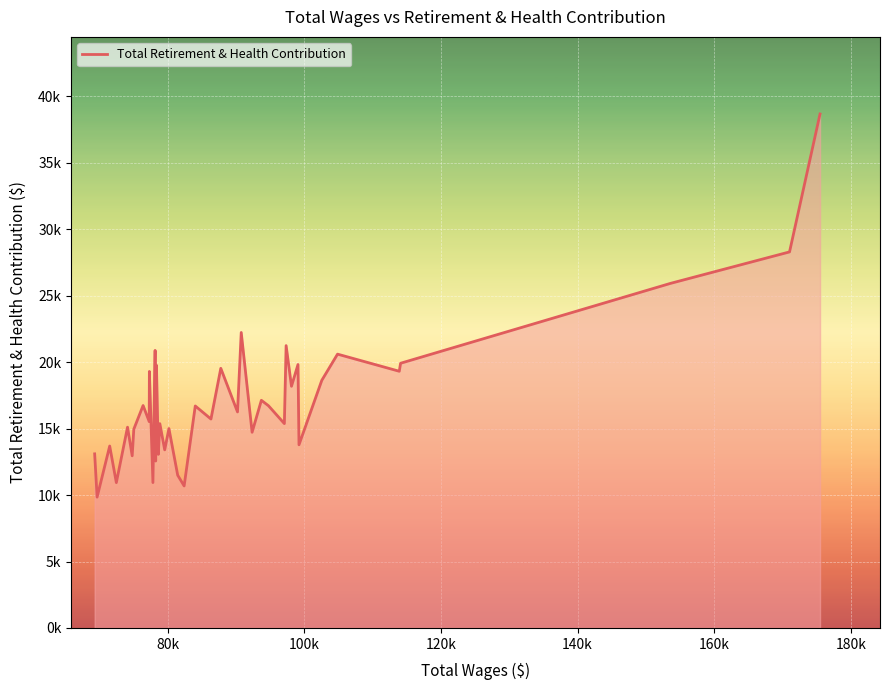

Does the chart display data point markers on the line(s)?

No